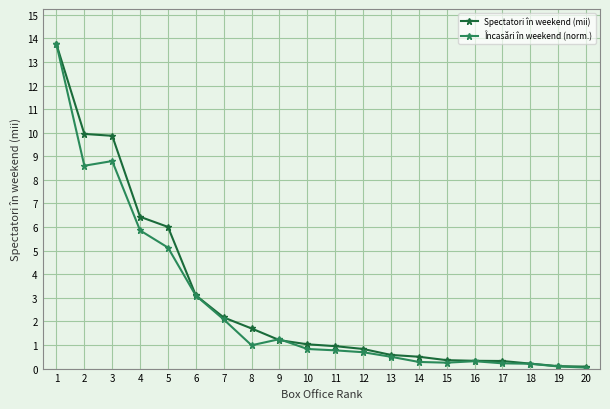

Which series has the widest spread of values?

Încasări în weekend (norm.)